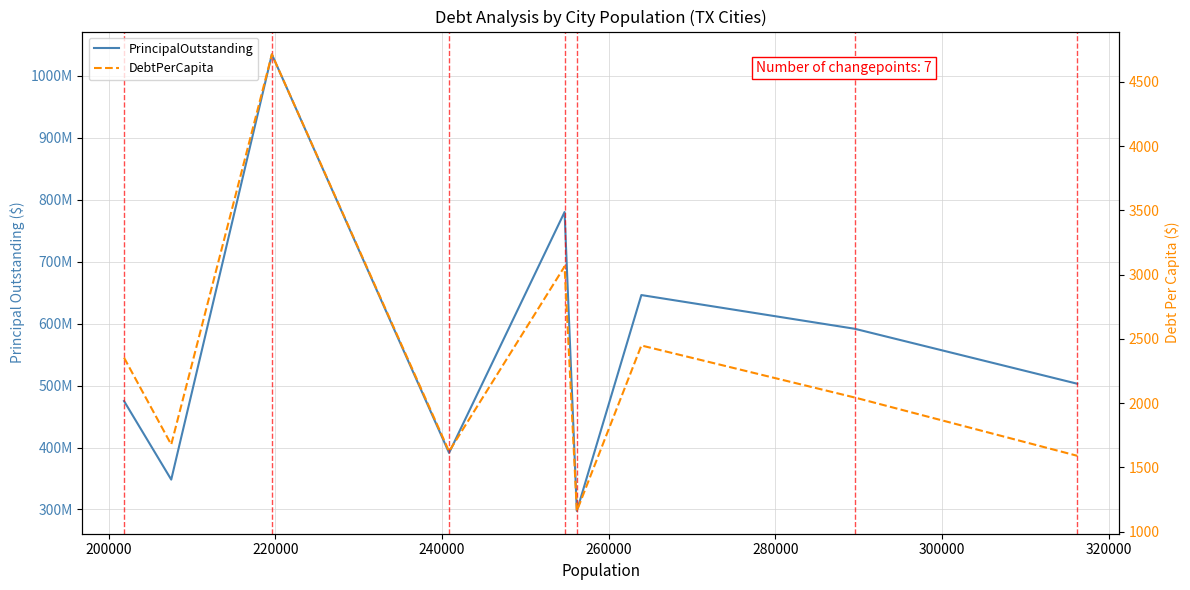

What is the maximum value shown in the chart?

1034855000.0